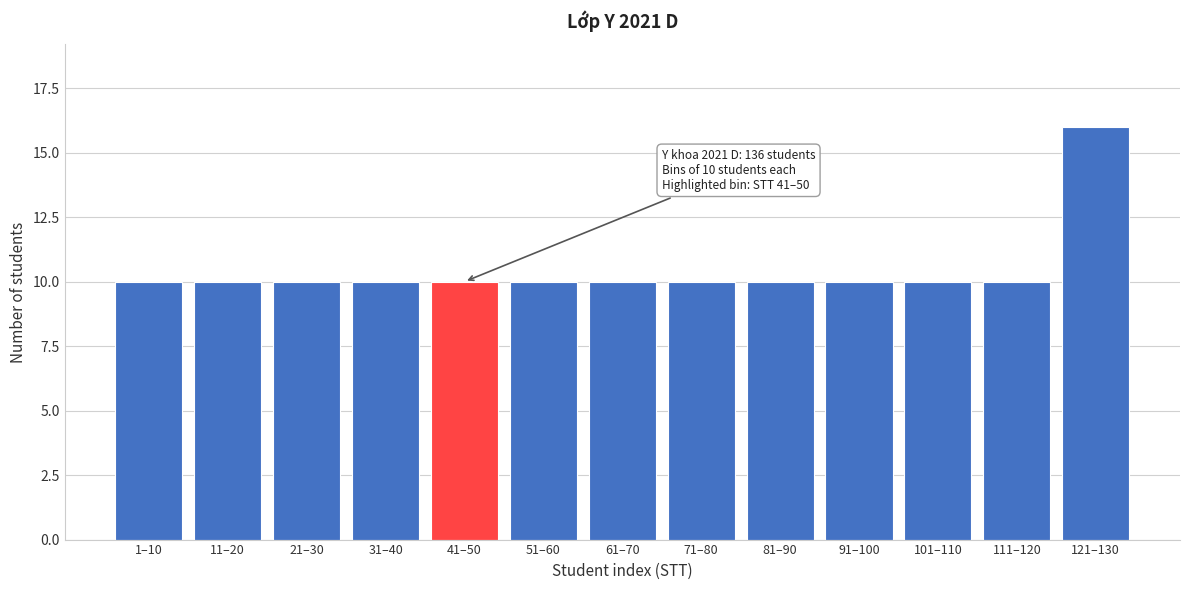

Reading right to left, what are all the values shown in this chart?

16	10	10	10	10	10	10	10	10	10	10	10	10